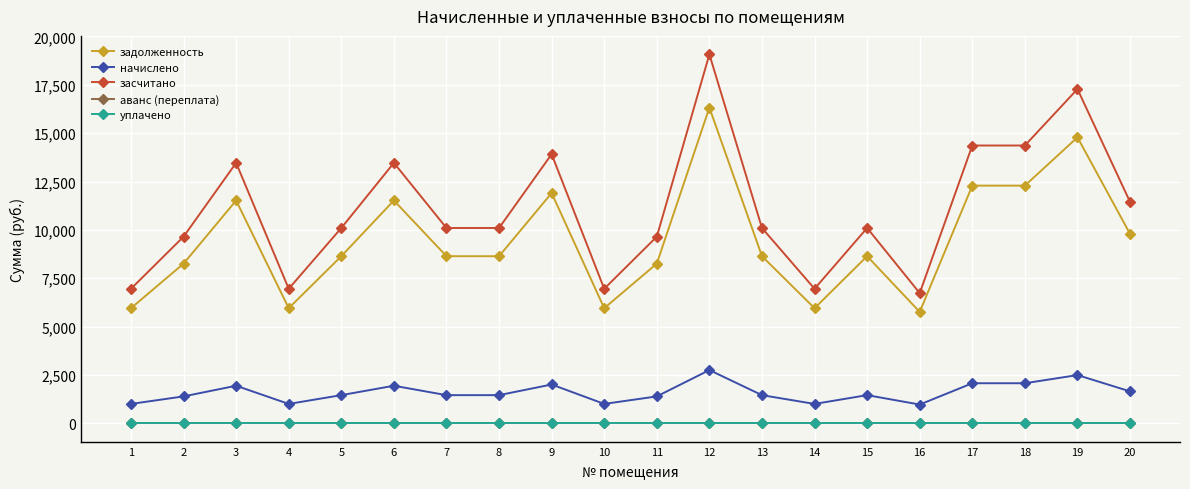

Does the chart have visible grid lines?

Yes